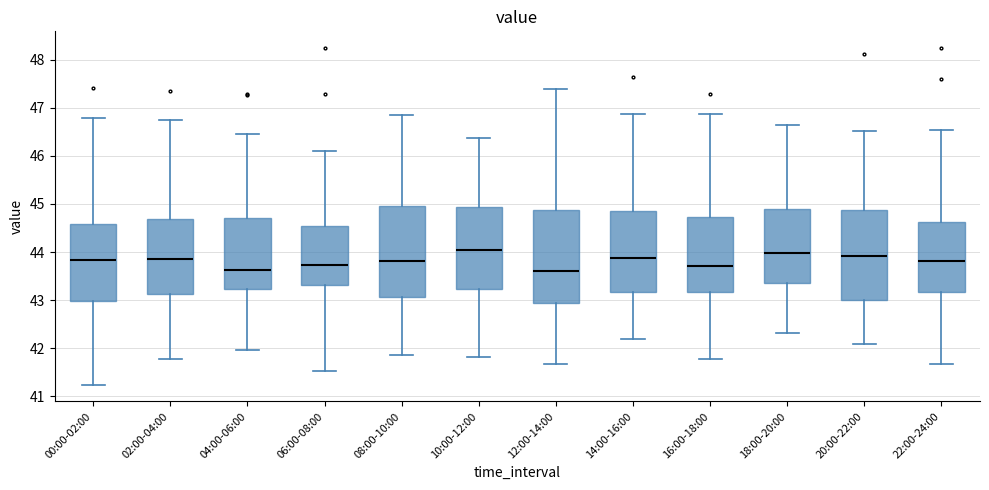

Where is the upper edge of the box for 10:00-12:00 on the y-axis? The values are not printed on the chart, so give them approximately, as read against the axis.

44.9